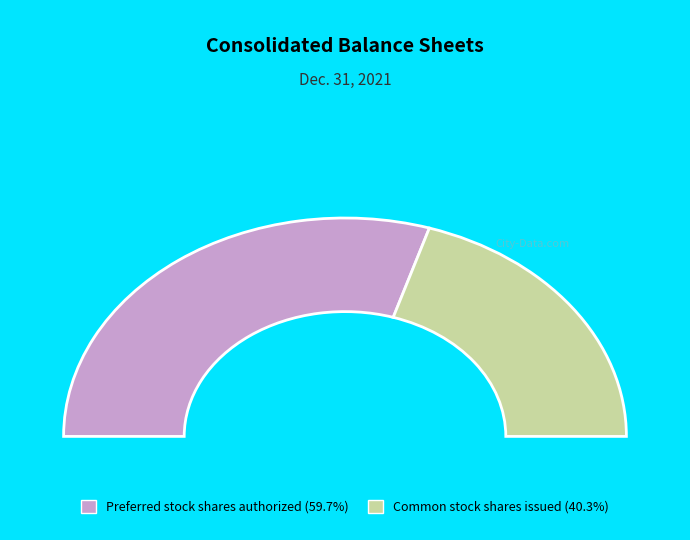

Count the number of slices in the pie.

2